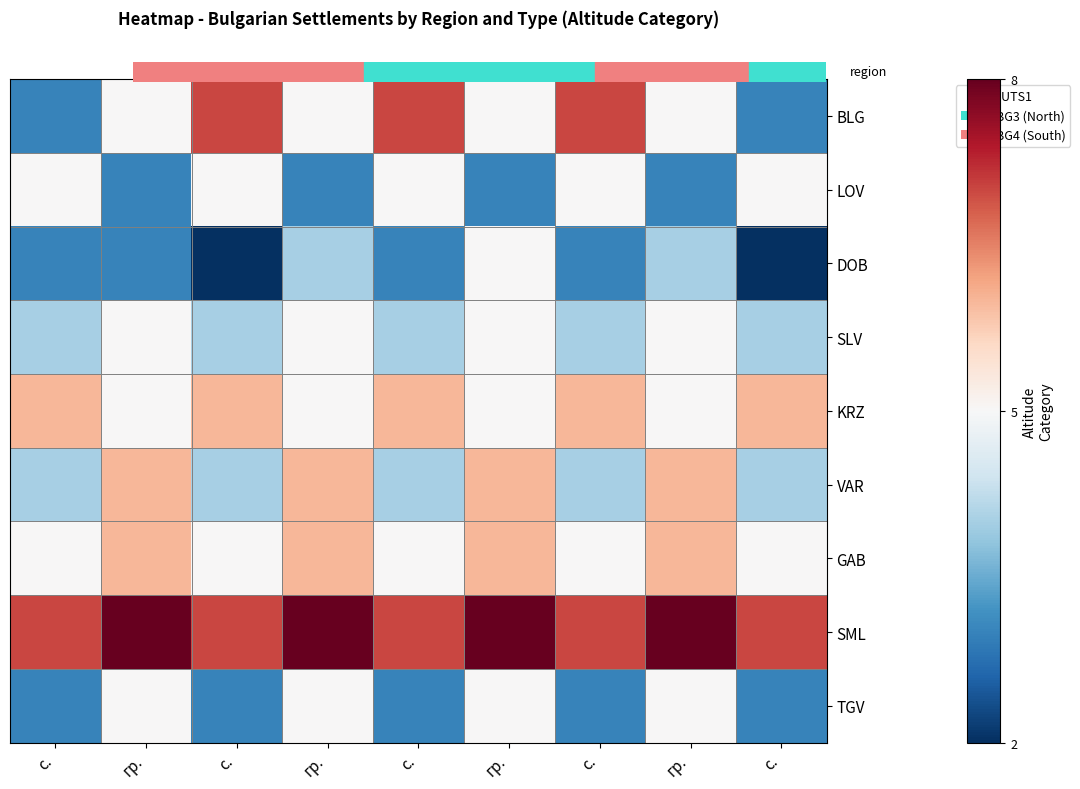

Reading left to right, transcribe all the data shown in this chart.

BLG: с.=3	гр.=5	с.=7	гр.=5	с.=7	гр.=5	с.=7	гр.=5	с.=3
LOV: с.=5	гр.=3	с.=5	гр.=3	с.=5	гр.=3	с.=5	гр.=3	с.=5
DOB: с.=3	гр.=3	с.=2	гр.=4	с.=3	гр.=5	с.=3	гр.=4	с.=2
SLV: с.=4	гр.=5	с.=4	гр.=5	с.=4	гр.=5	с.=4	гр.=5	с.=4
KRZ: с.=6	гр.=5	с.=6	гр.=5	с.=6	гр.=5	с.=6	гр.=5	с.=6
VAR: с.=4	гр.=6	с.=4	гр.=6	с.=4	гр.=6	с.=4	гр.=6	с.=4
GAB: с.=5	гр.=6	с.=5	гр.=6	с.=5	гр.=6	с.=5	гр.=6	с.=5
SML: с.=7	гр.=8	с.=7	гр.=8	с.=7	гр.=8	с.=7	гр.=8	с.=7
TGV: с.=3	гр.=5	с.=3	гр.=5	с.=3	гр.=5	с.=3	гр.=5	с.=3